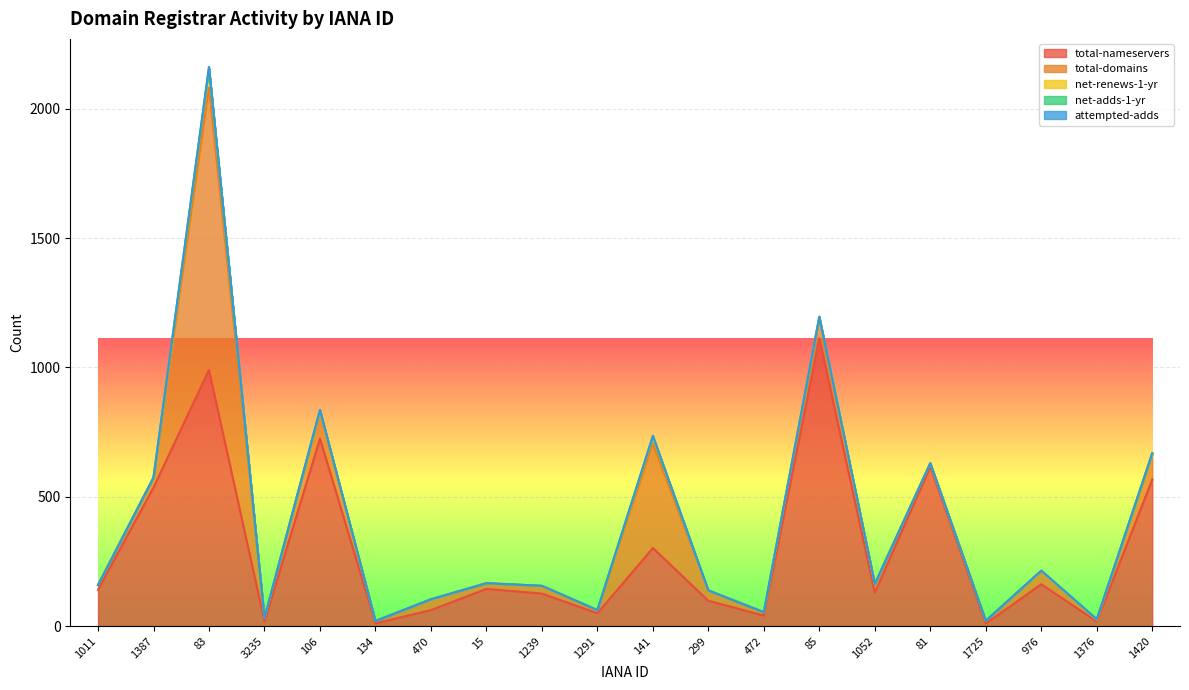

Which series has the largest total across all categories?

total-nameservers